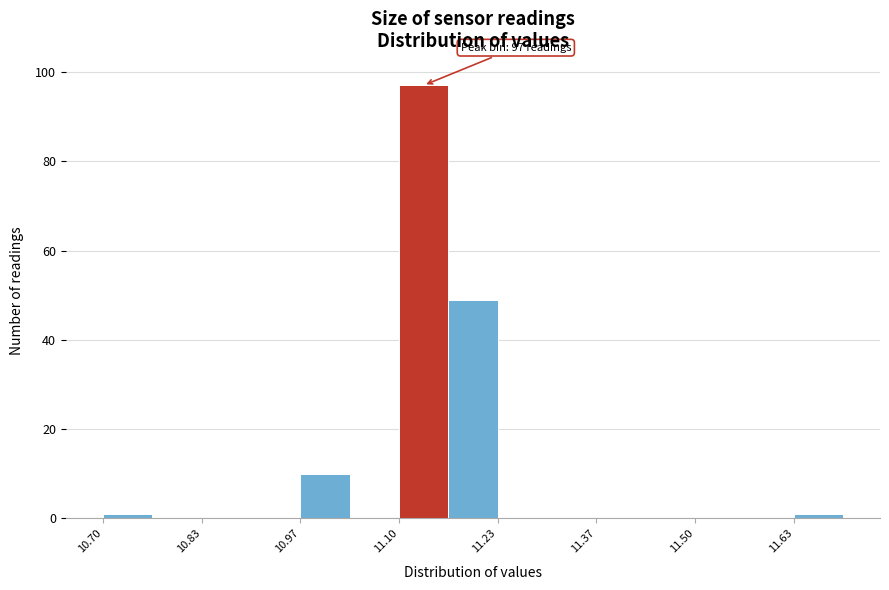

Read against the x-axis, roughly where is the centre of the tallest bar?

11.14